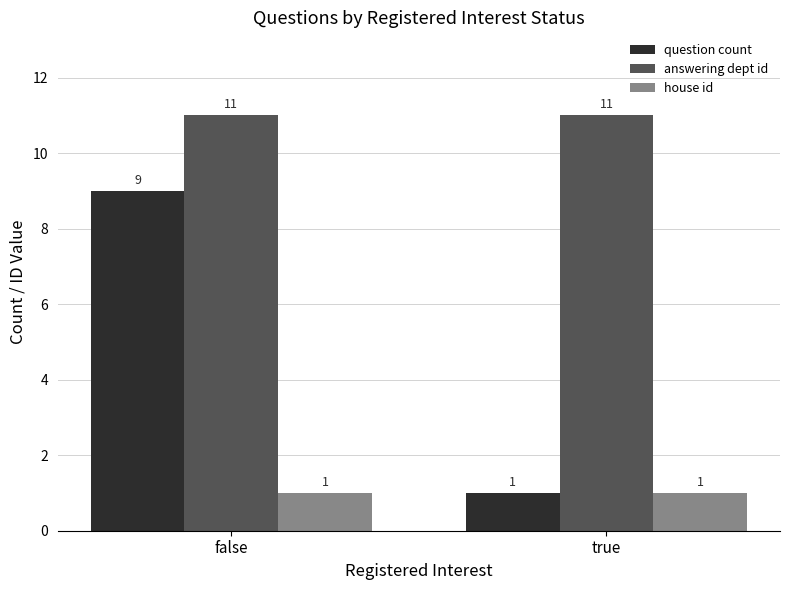

The value of house id at true is 1. True or false?

True